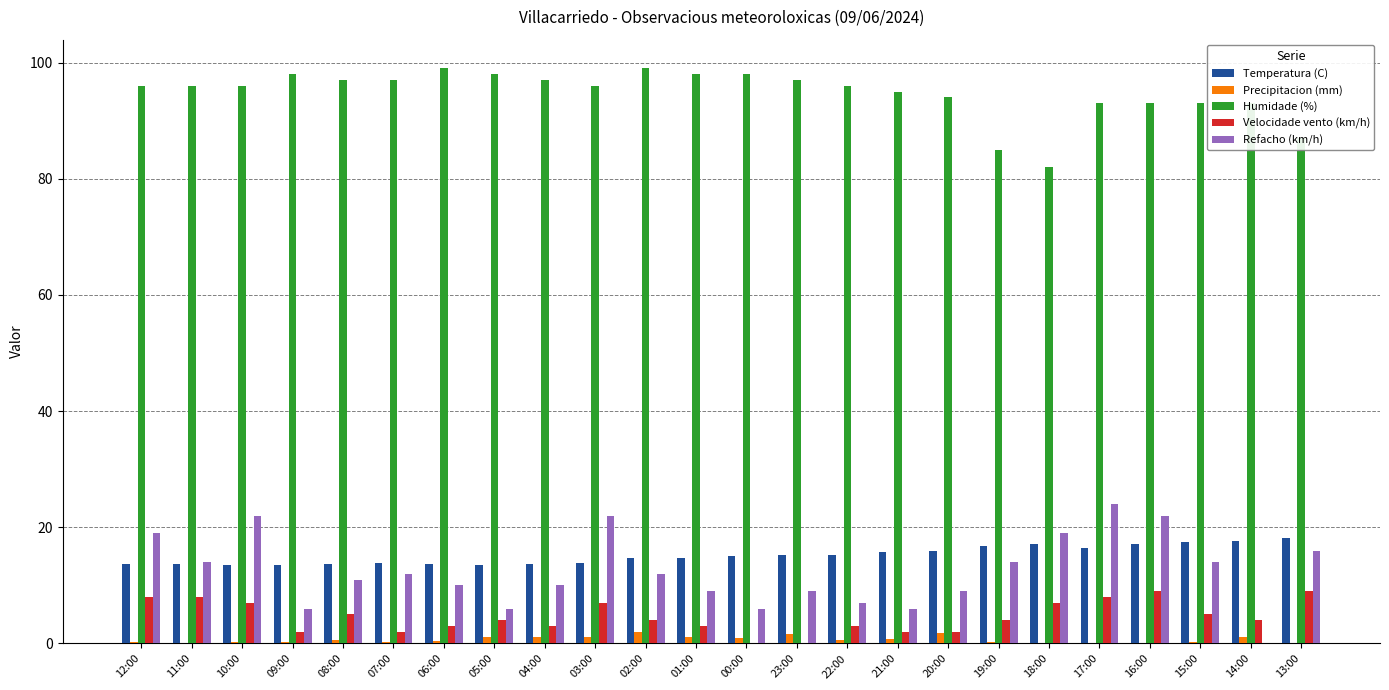

The Precipitacion (mm) series shows 0.0 at 13:00. True or false?

True